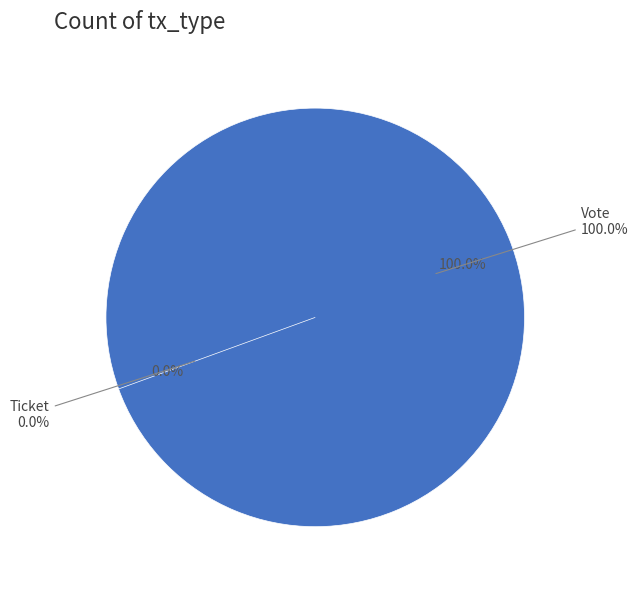

To the nearest percent, what is the difference between the largest and smallest slice percentages?

100%